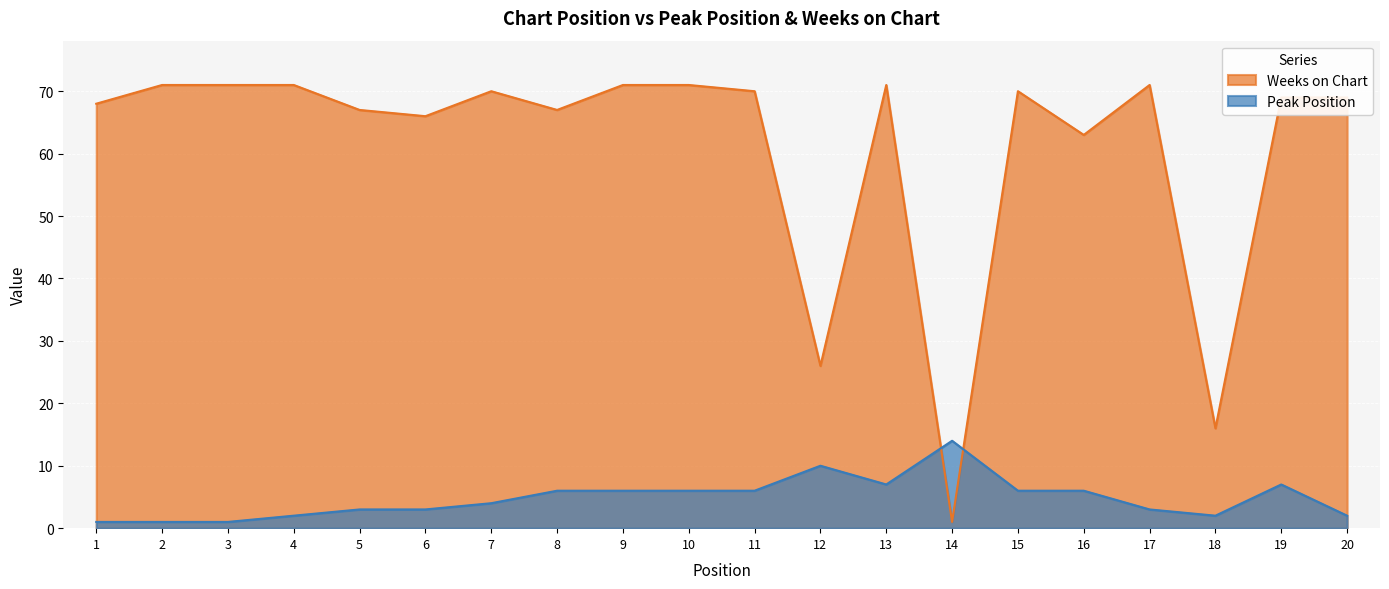

How many series are shown in this chart?

2